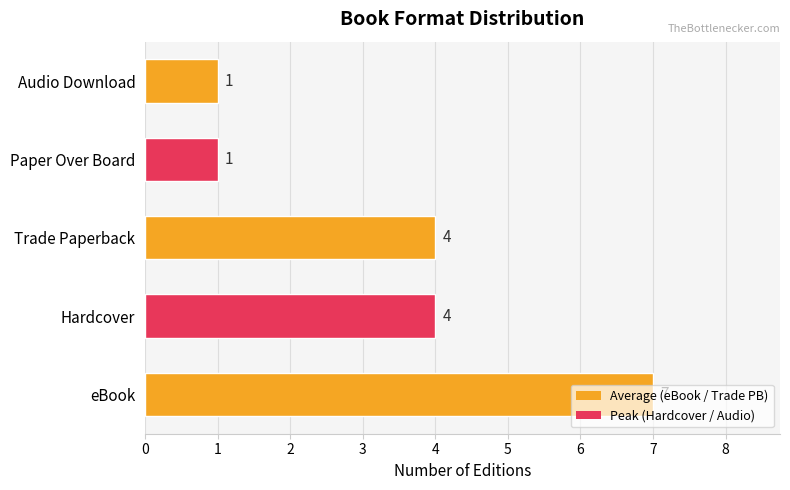

What is the sum of the values at Trade Paperback and Paper Over Board?

5